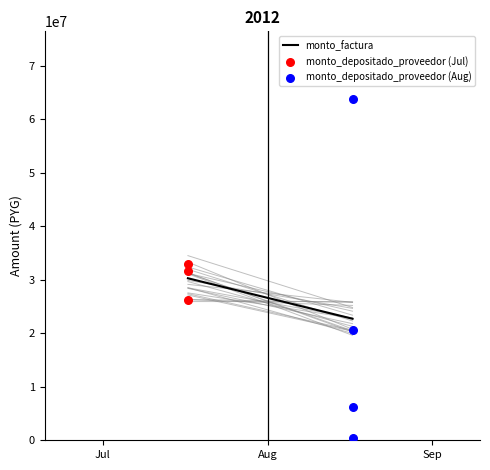

Which series contains the lowest Y value?

monto_depositado_proveedor (Aug)